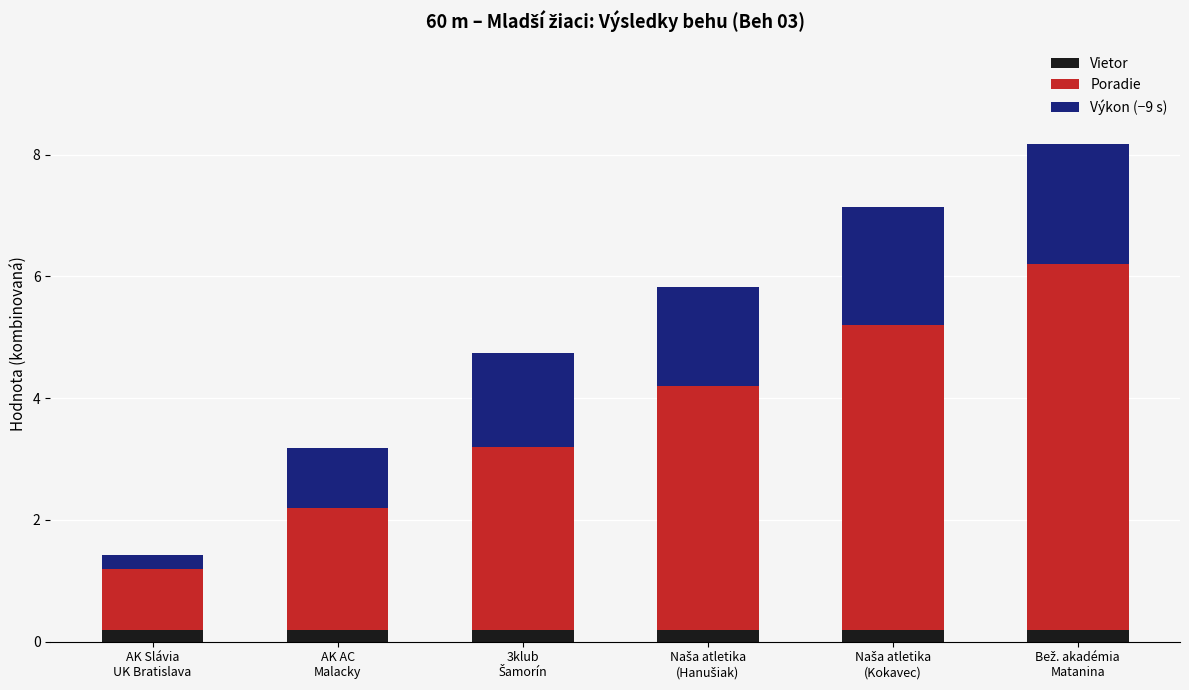

What are all the series names shown in the legend?

Vietor, Poradie, Výkon (−9 s)